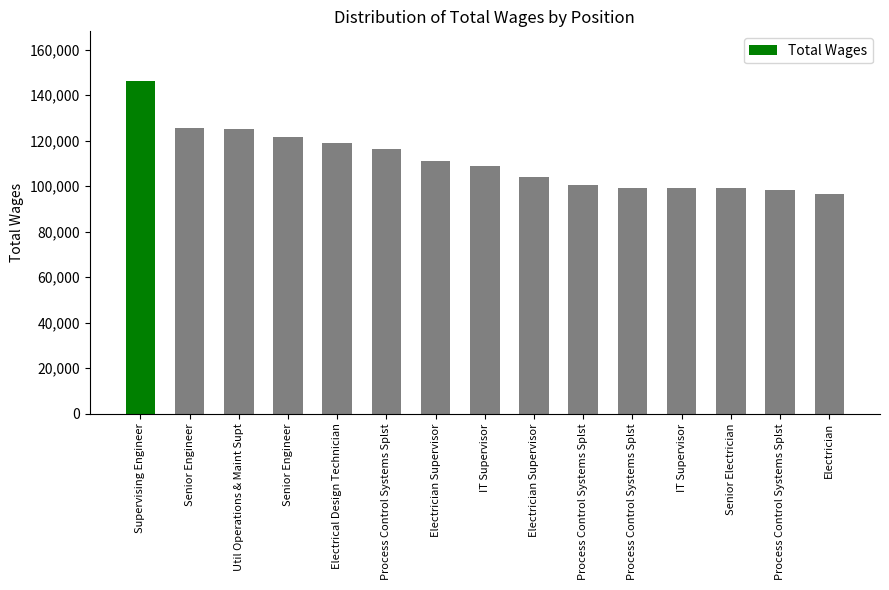

Where is the data nearest to the value 121333?

Senior Engineer